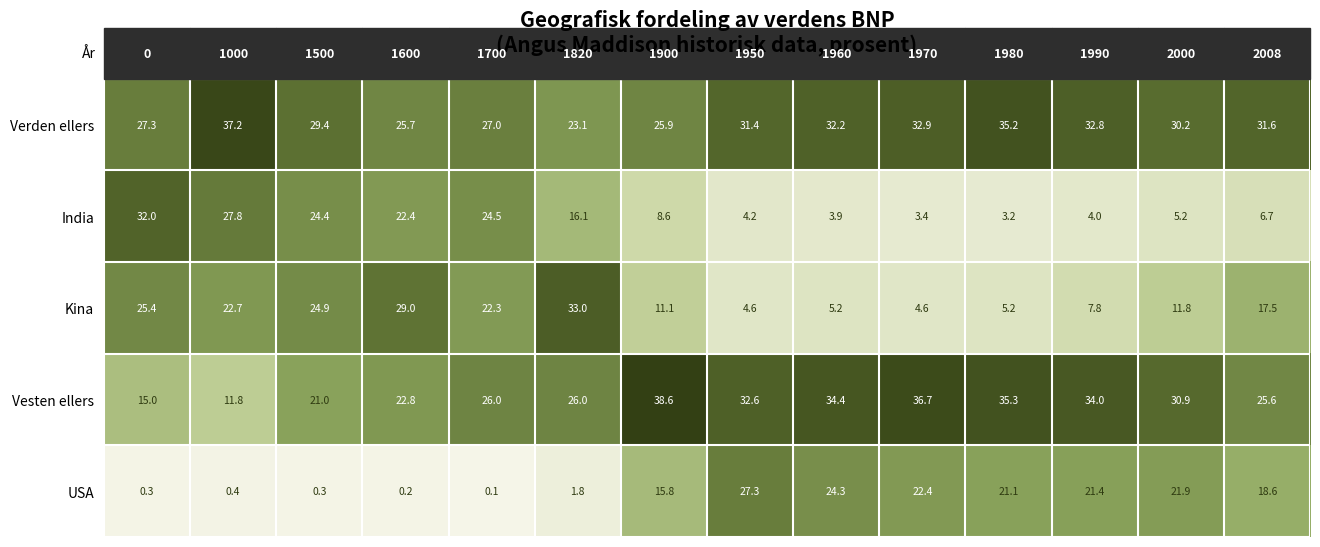

How many distinct data groups are displayed?

5